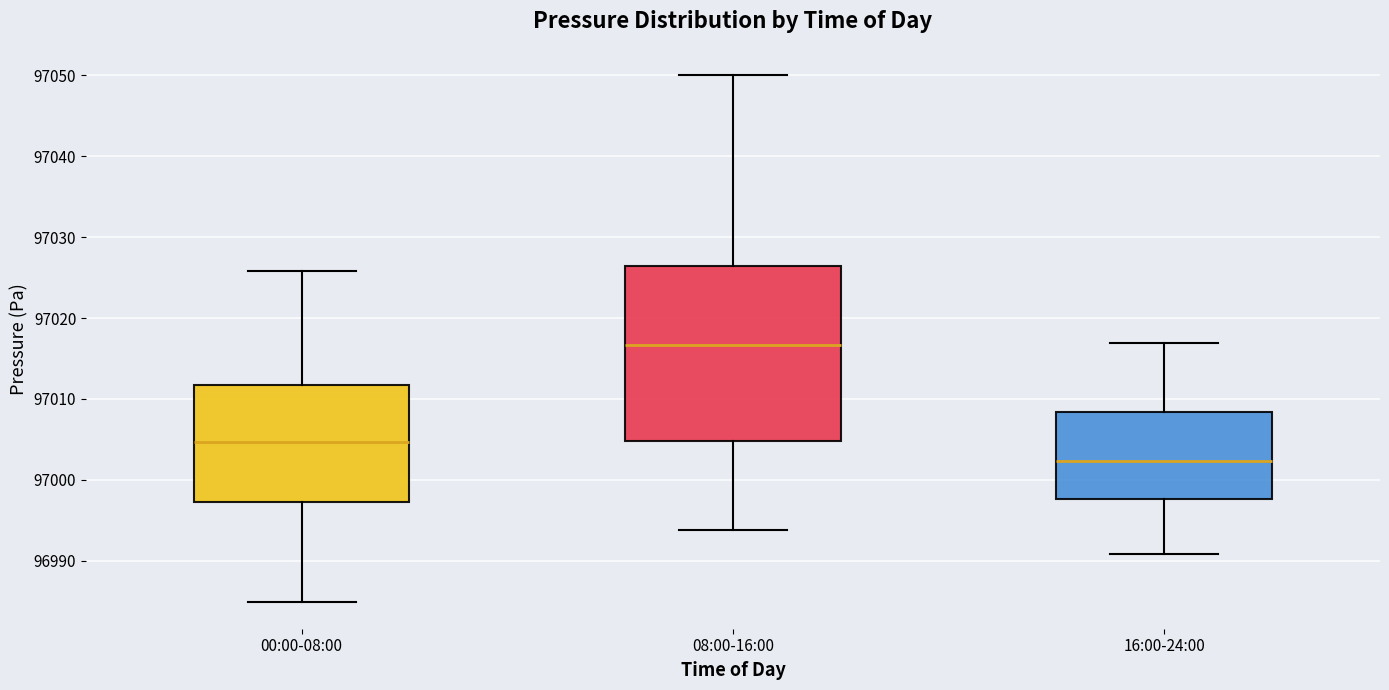

Reading left to right, transcribe this box plot: for each box, give where its median line is, the range the box spans, and where its two whiskers end, as read against the y-axis. The values are not printed on the chart, so give them approximately, as read against the axis.

00:00-08:00: median 97005, box 96997 to 97012, whiskers 96985 to 97026
08:00-16:00: median 97017, box 97005 to 97026, whiskers 96994 to 97050
16:00-24:00: median 97002, box 96998 to 97008, whiskers 96991 to 97017